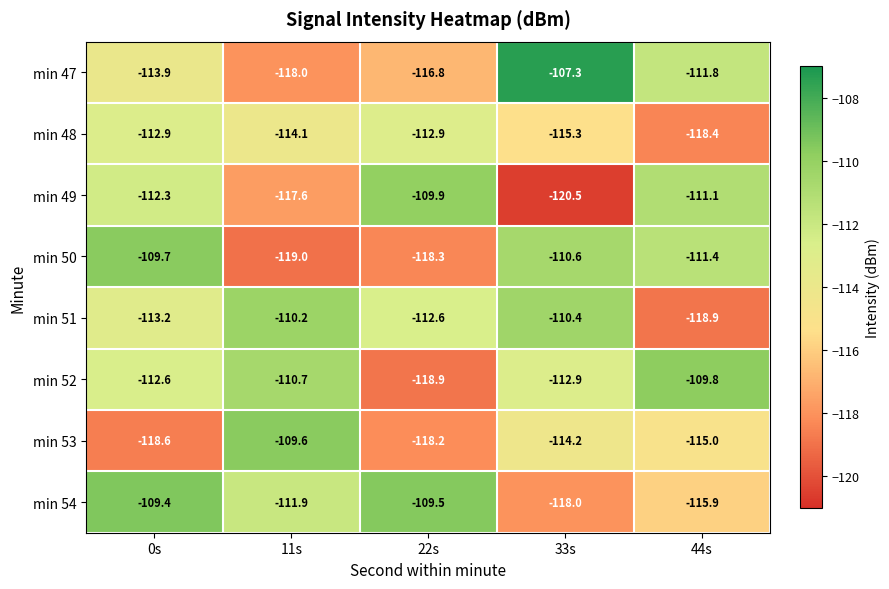

The min 49 series shows -109.9 at 22s. True or false?

True